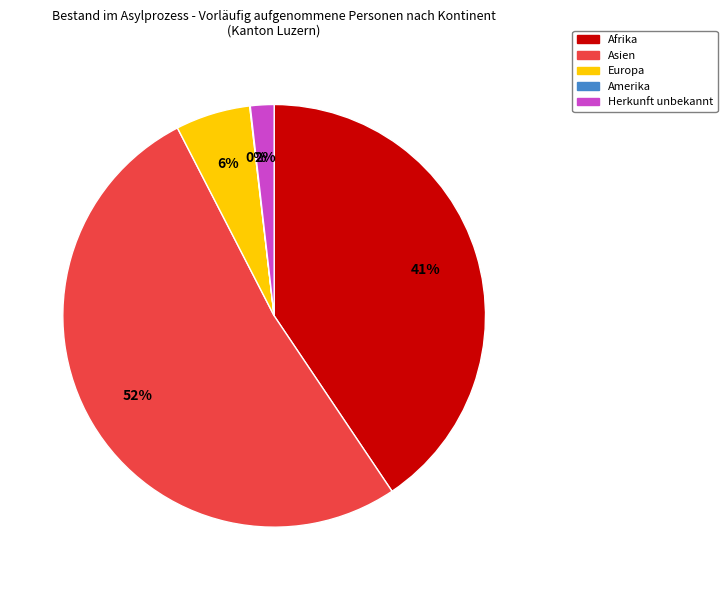

Which has a higher value, Asien or Europa?

Asien